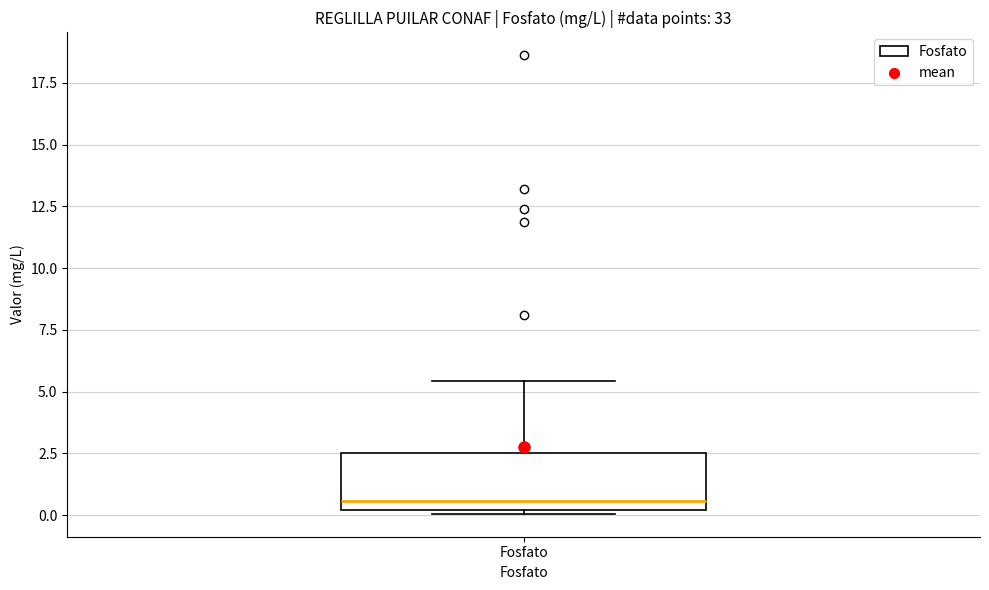

Read this box plot against the y-axis: the position of the median line, the range covered by the box, and the ends of both whiskers. The values are not printed on the chart, so give them approximately, as read against the axis.

median 0.5, box 0.0 to 2.5, whiskers 0.0 to 5.5